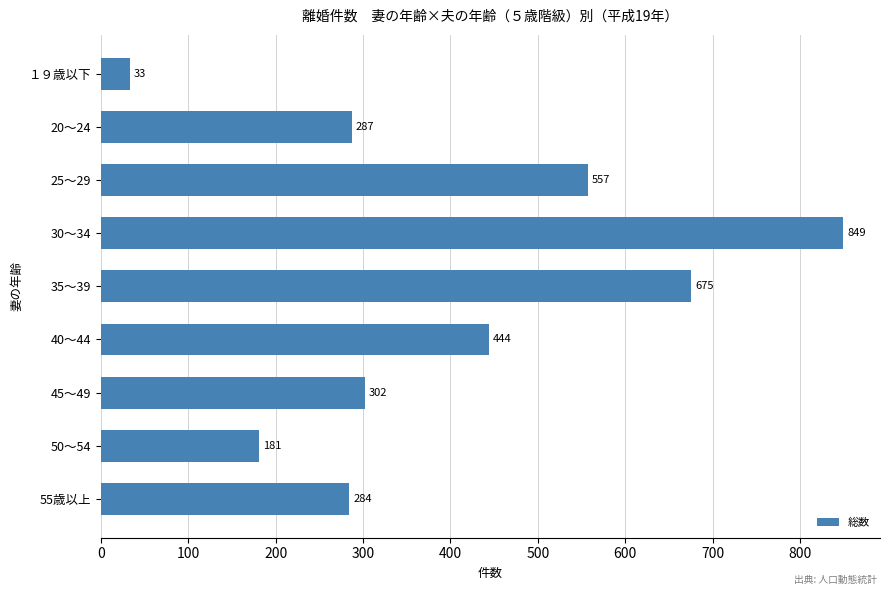

Reading top to bottom, what are all the values shown in this chart?

１９歳以下=33	20～24=287	25～29=557	30～34=849	35～39=675	40～44=444	45～49=302	50～54=181	55歳以上=284